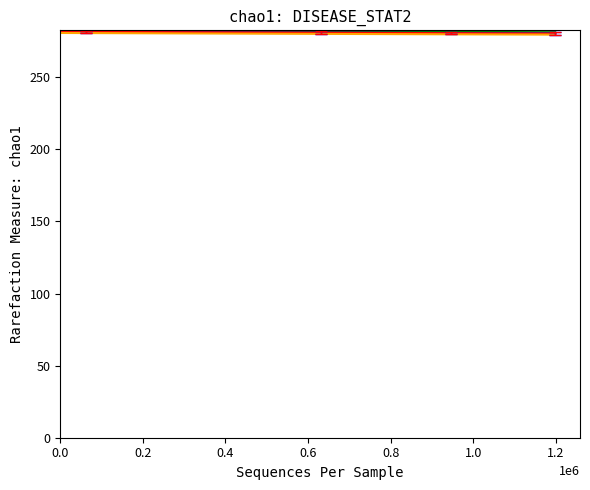

What is the smallest value displayed?

279.5